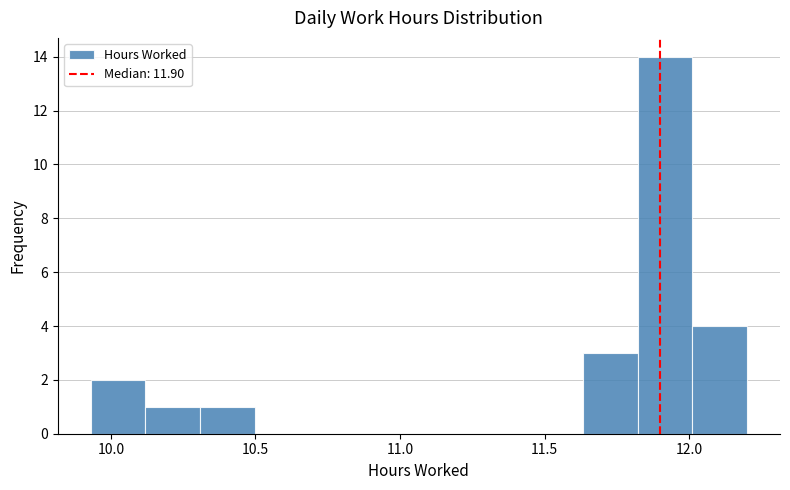

Read against the x-axis, roughly where is the centre of the tallest bar?

11.90